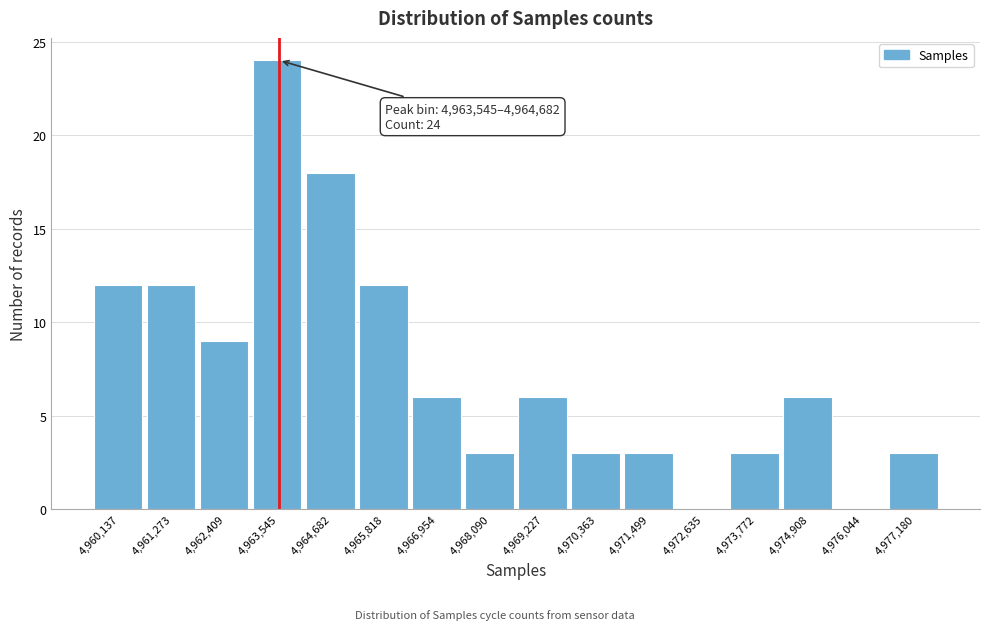

Reading left to right, list all the values displayed in this chart.

4,960,137=12	4,961,273=12	4,962,409=9	4,963,545=24	4,964,682=18	4,965,818=12	4,966,954=6	4,968,090=3	4,969,227=6	4,970,363=3	4,971,499=3	4,972,635=0	4,973,772=3	4,974,908=6	4,976,044=0	4,977,180=3